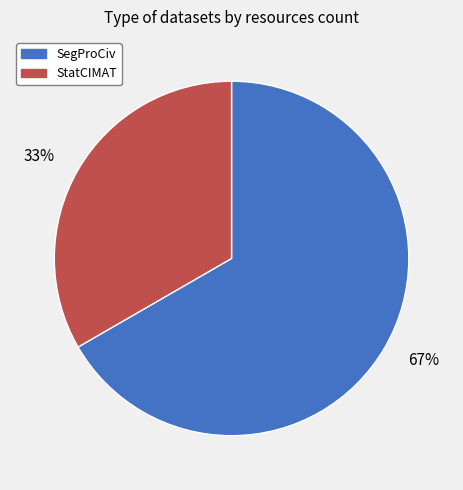

To the nearest percent, what is the average slice percentage?

50%